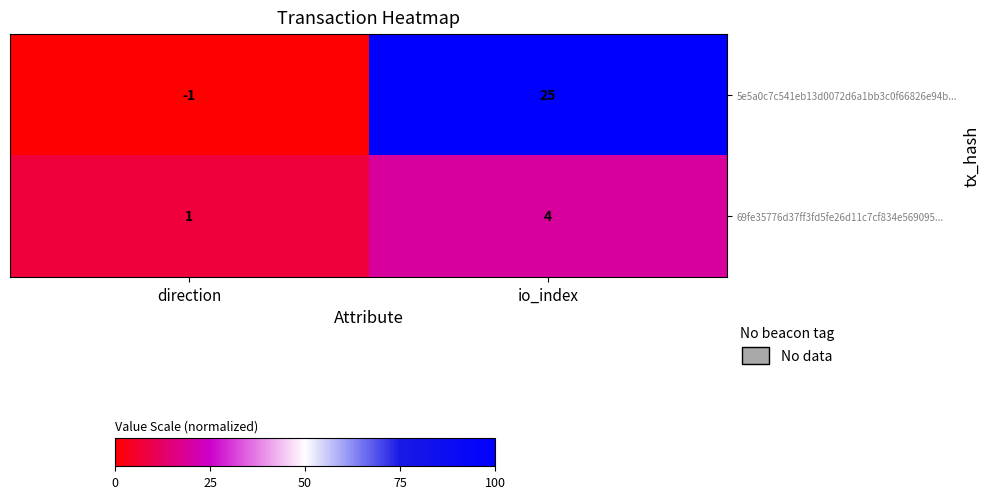

Between direction and io_index, which series saw the biggest shift?

5e5a0c7c541eb13d0072d6a1bb3c0f66826e94b...